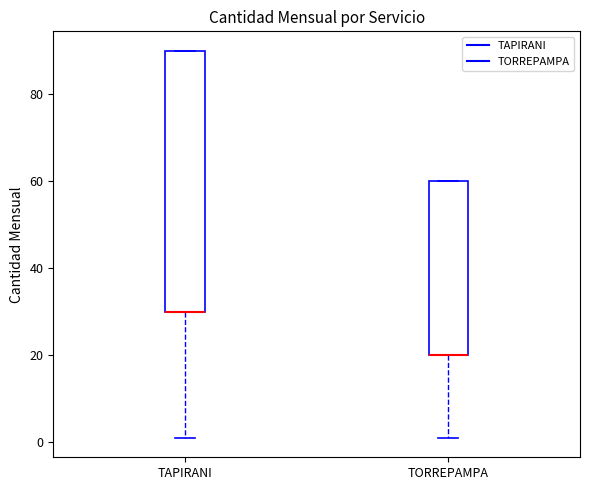

Reading left to right, read every box against the y-axis: the position of its median line, the range the box covers, and the ends of its whiskers. The values are not printed on the chart, so give them approximately, as read against the axis.

TAPIRANI: median 30 (drawn on the box's lower edge), box 30 to 90, whiskers 2 to 90
TORREPAMPA: median 20 (drawn on the box's lower edge), box 20 to 60, whiskers 2 to 60